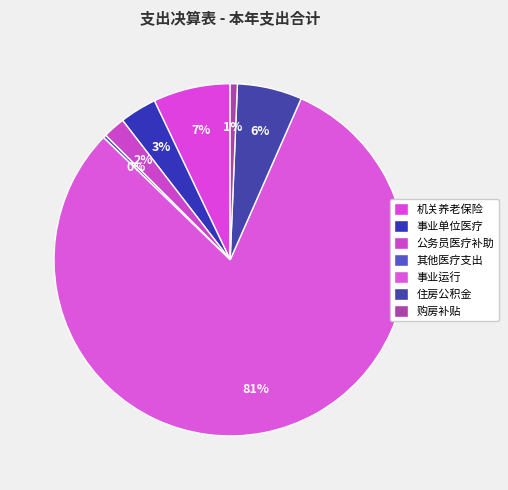

Does any single category account for the majority?

Yes